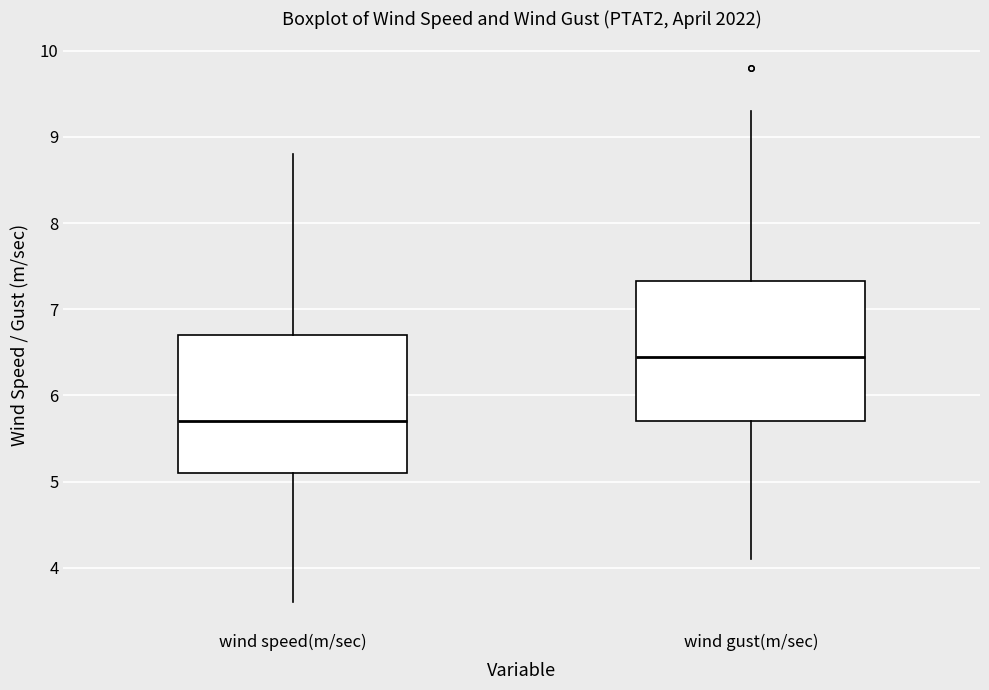

Where is the upper edge of the box for wind speed(m/sec) on the y-axis? The values are not printed on the chart, so give them approximately, as read against the axis.

6.7